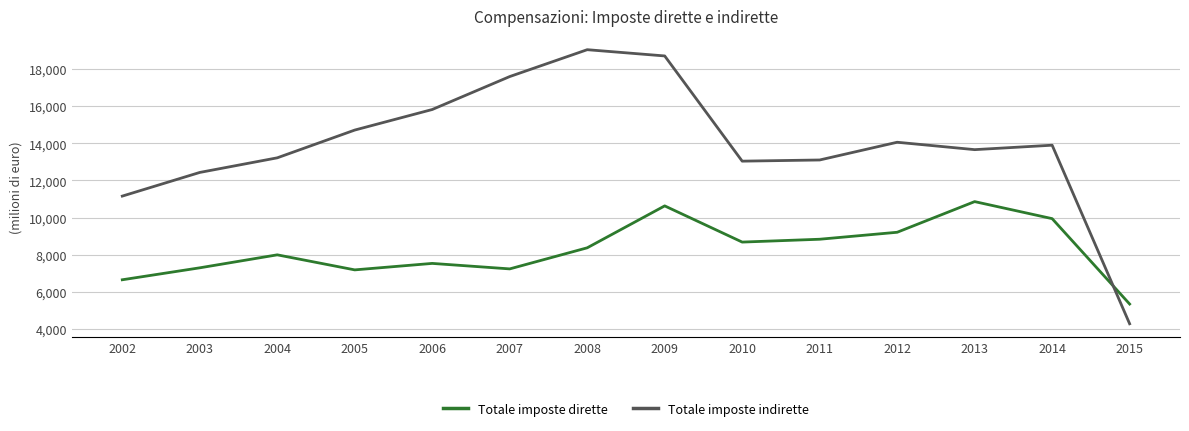

What is the average value of the Totale imposte indirette series?

13908